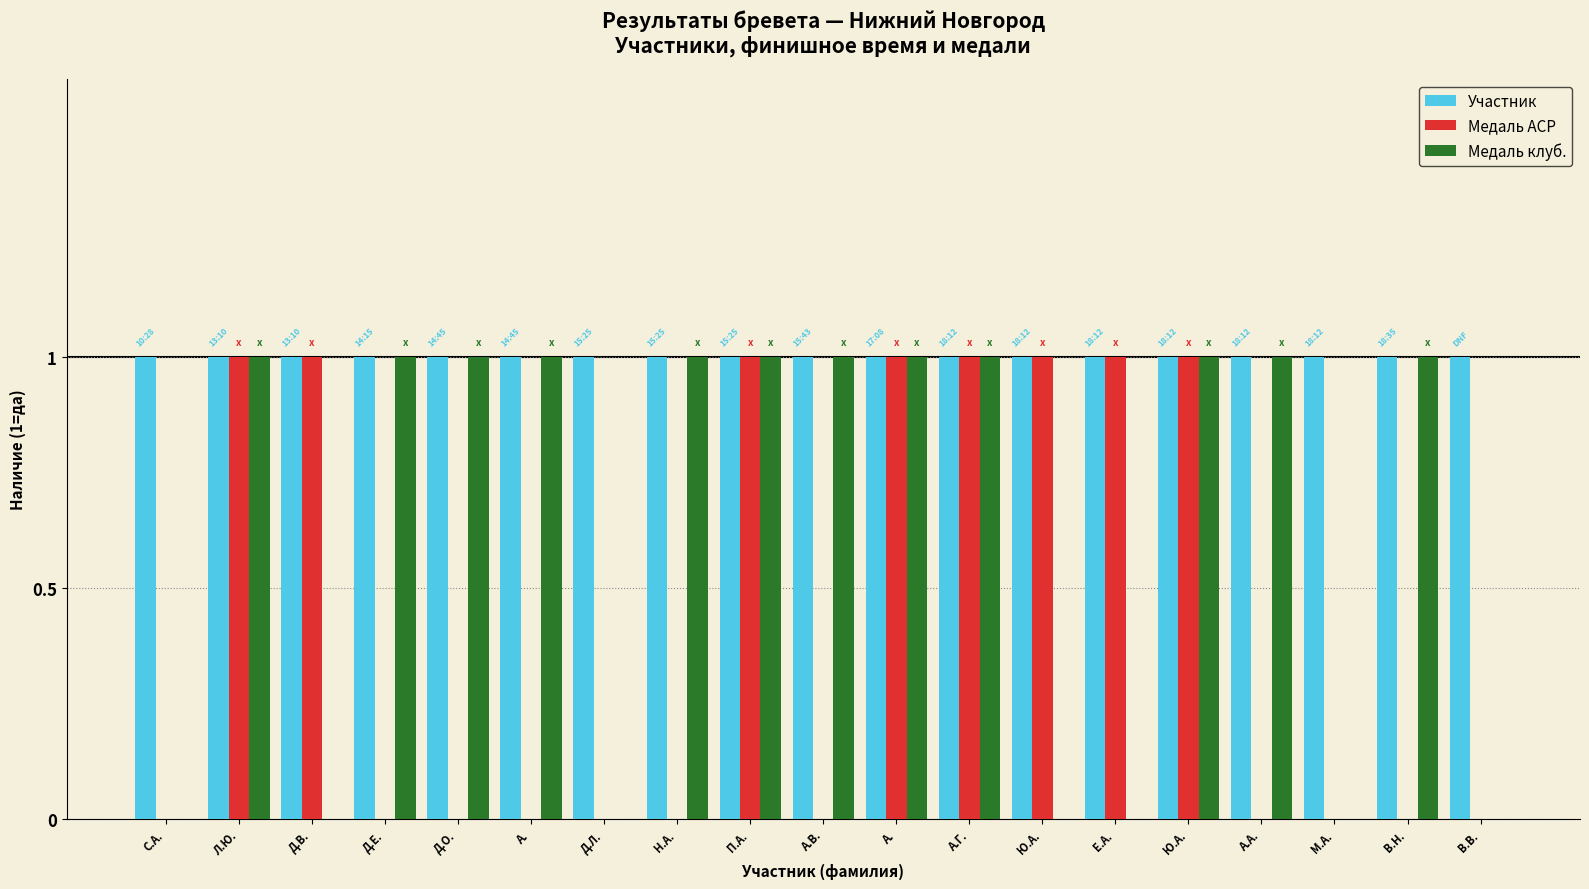

How many data points does each series have?

19